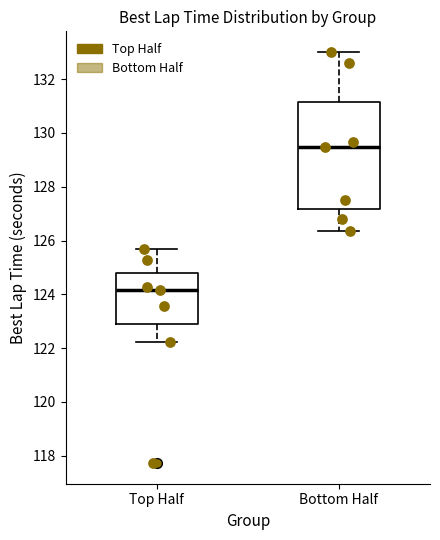

Reading left to right, read every box against the y-axis: the position of its median line, the range the box covers, and the ends of its whiskers. The values are not printed on the chart, so give them approximately, as read against the axis.

Top Half: median 124.2, box 122.8 to 124.8, whiskers 122.2 to 125.6
Bottom Half: median 129.4, box 127.2 to 131.2, whiskers 126.4 to 133.0